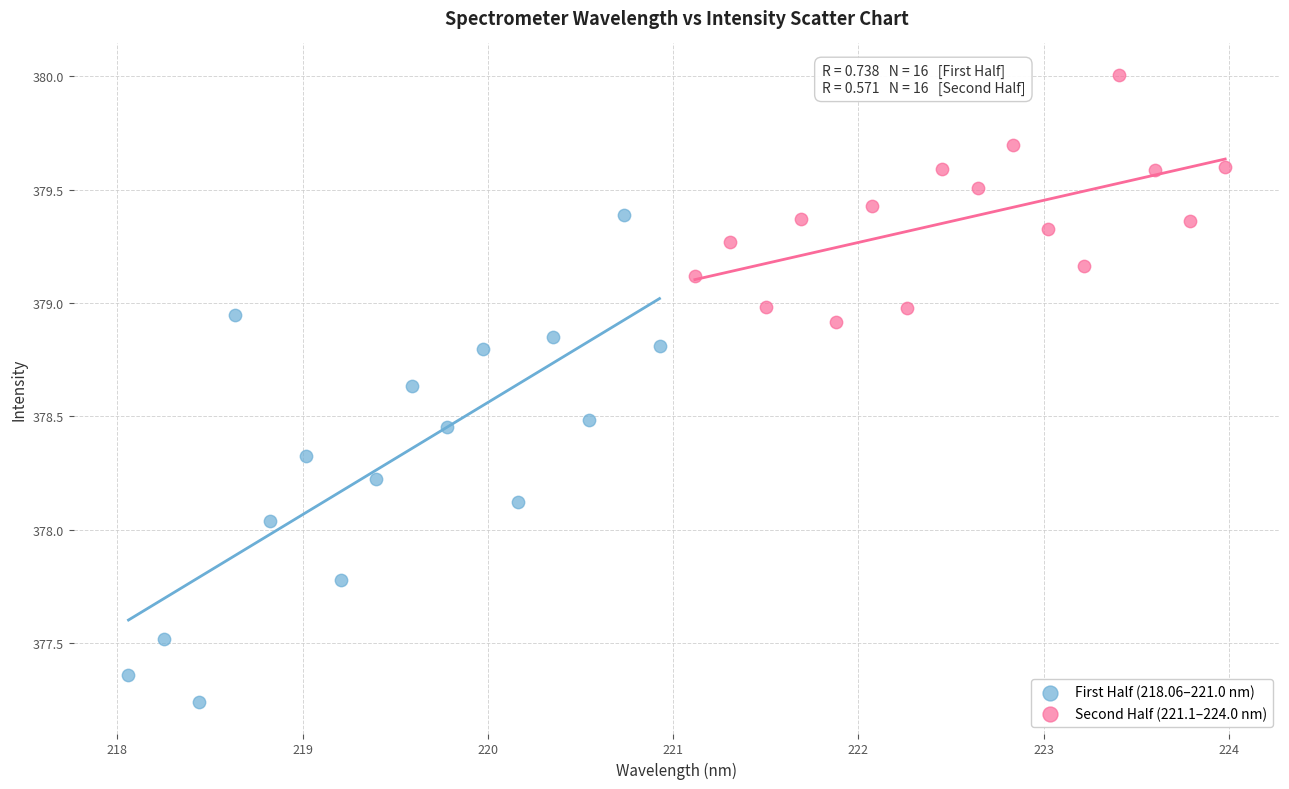

Which series contains the highest Y value?

Second Half (221.1–224.0 nm)